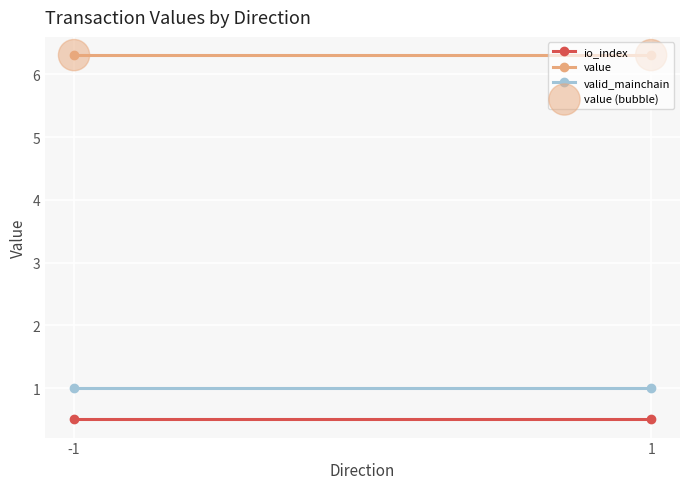

At how many categories does at least one series exceed 2?

2